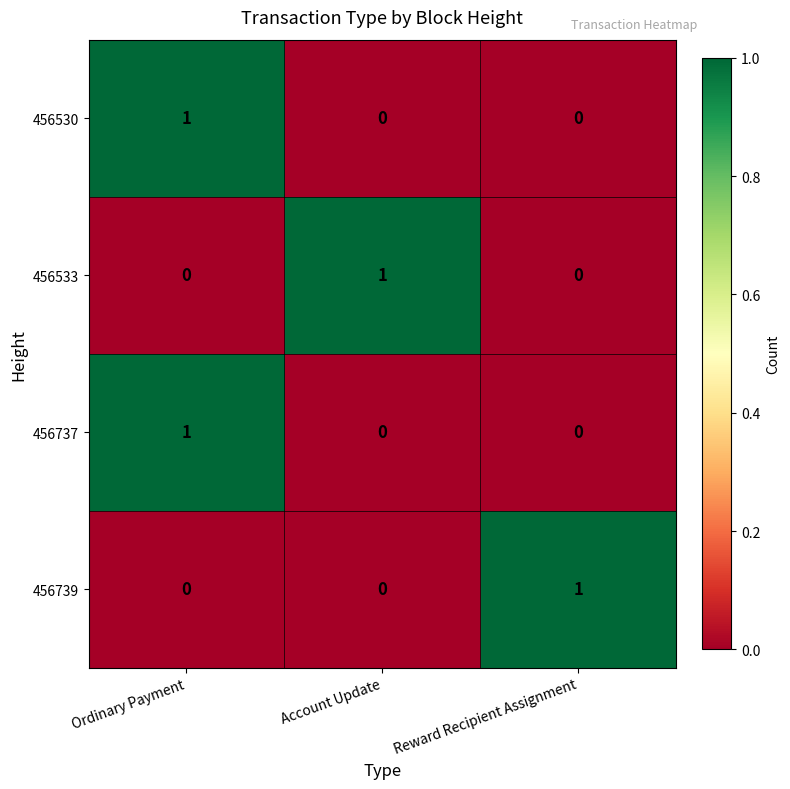

Reading right to left, extract all data points from this chart.

456530: 0	0	1
456533: 0	1	0
456737: 0	0	1
456739: 1	0	0